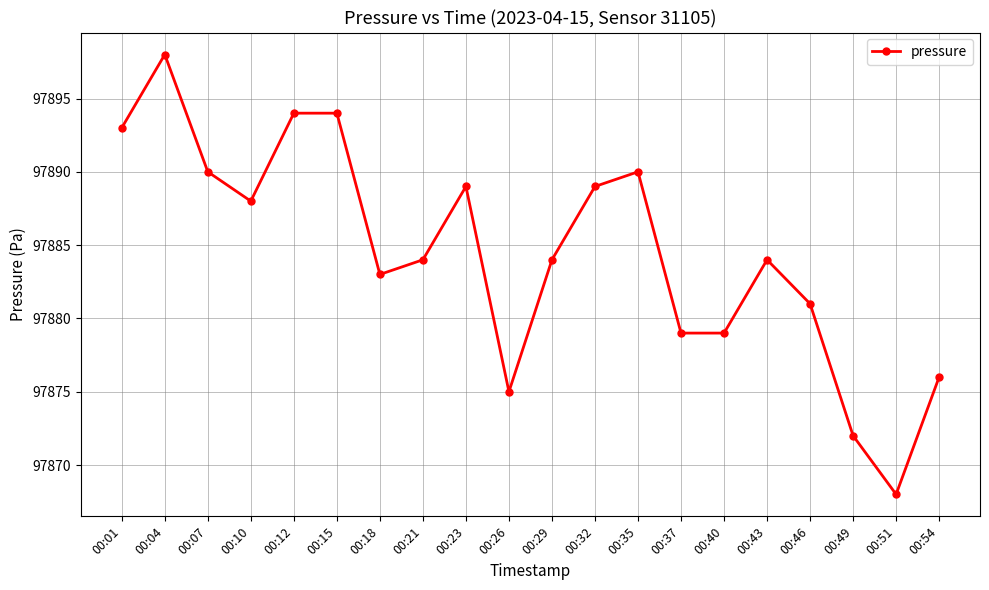

Is it true that the value at 00:07 is 97890?

True